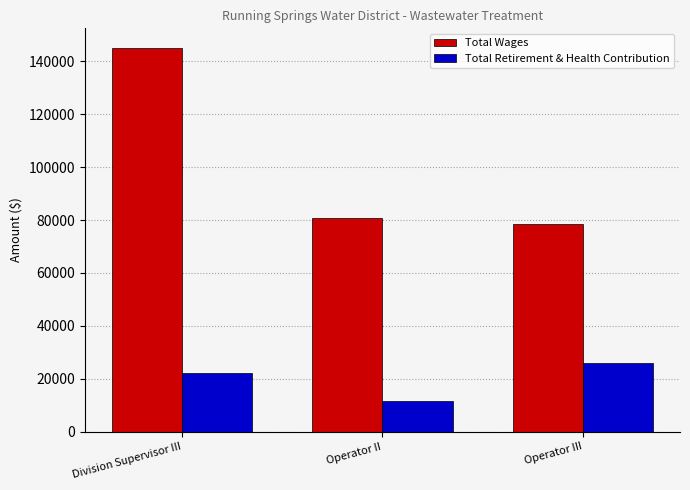

At which label does Total Wages first exceed 80844?

Division Supervisor III